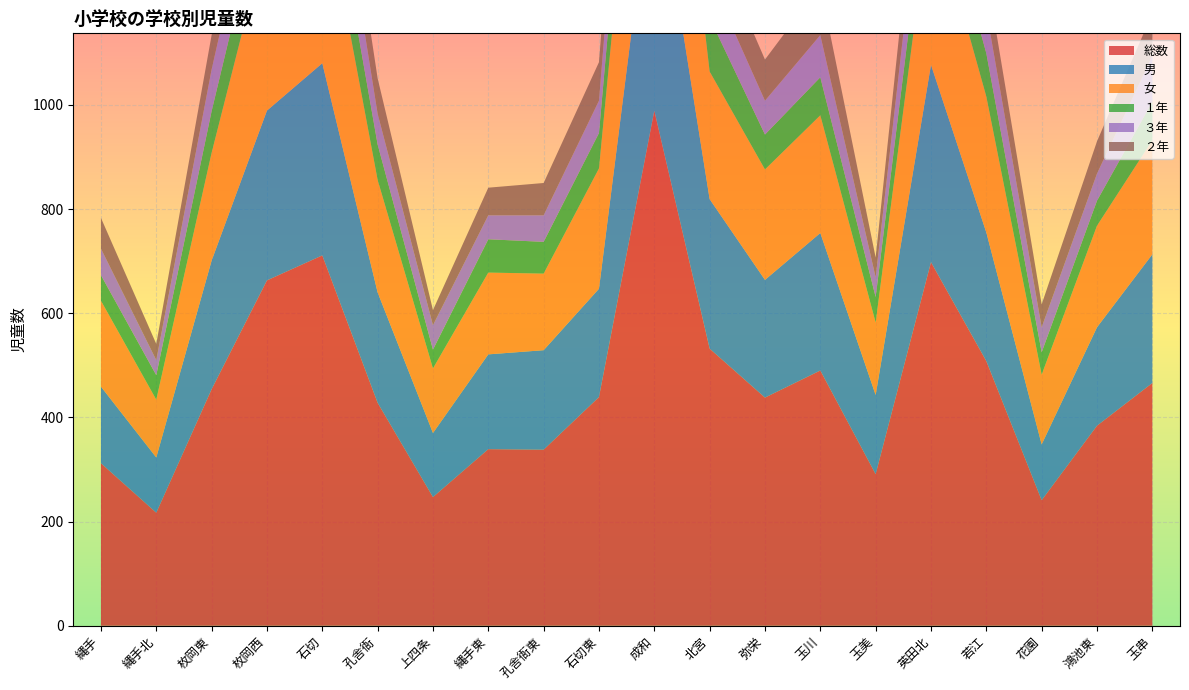

Reading left to right, list all the values displayed in this chart.

総数: 312	217	454	663	711	428	247	339	338	439	989	532	438	490	291	698	508	241	384	466
男: 147	106	247	326	369	212	123	182	191	208	497	287	226	264	152	379	247	107	189	247
女: 165	111	207	337	342	216	124	157	147	231	492	245	212	226	139	319	261	134	195	219
１年: 49	47	80	105	107	68	36	64	61	68	166	103	67	73	49	92	83	43	48	74
３年: 51	29	80	105	120	59	47	46	51	62	160	79	65	81	38	116	82	48	52	88
２年: 59	31	66	89	103	68	29	53	62	74	145	86	79	95	38	109	73	44	62	82